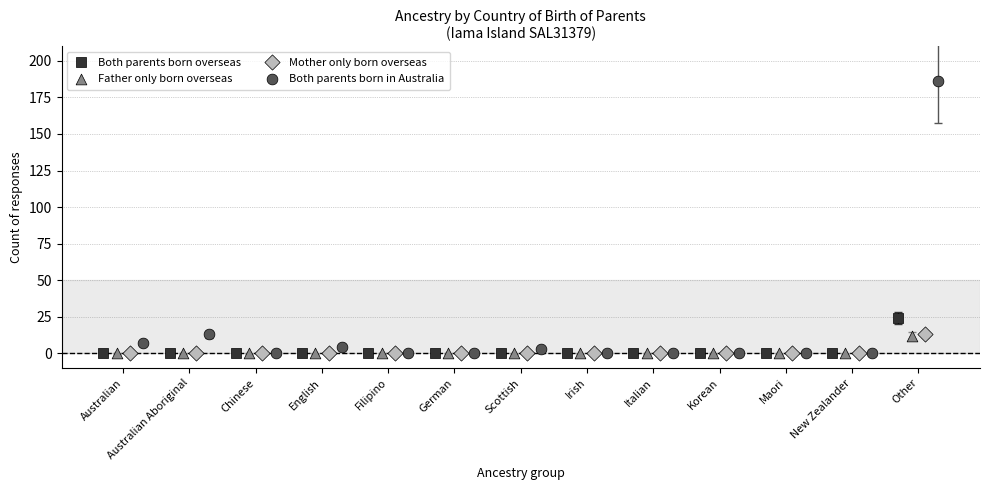

Which series has the widest spread of Y values?

Both parents born in Australia